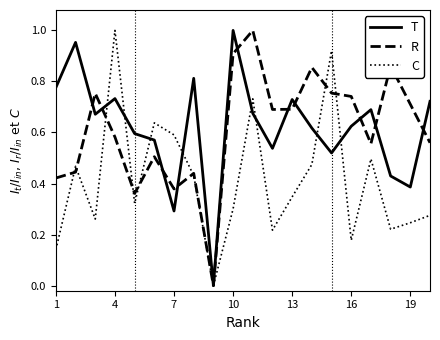

Rank the series at 10 from lowest to highest value.

C, R, T